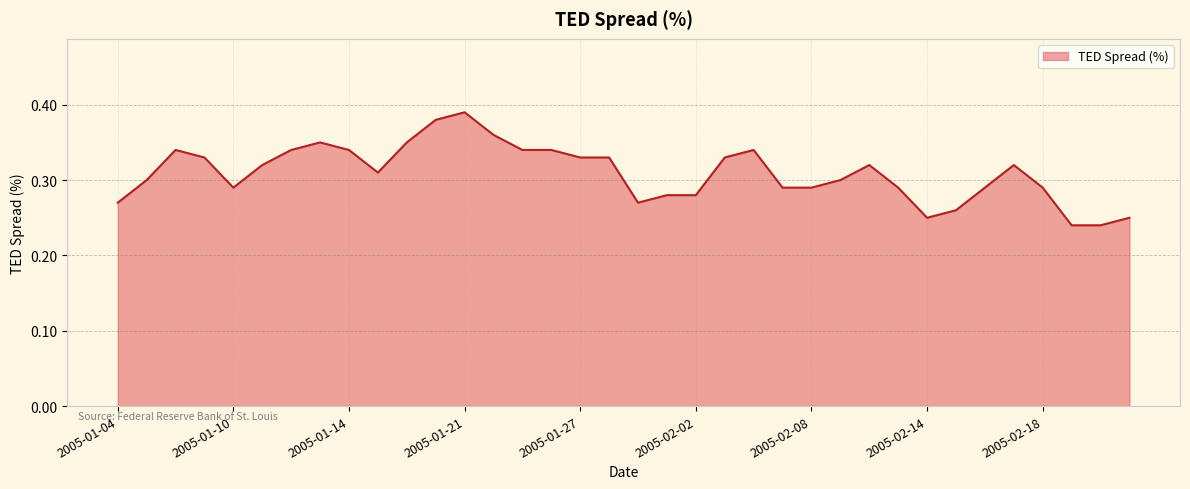

Count the values in the range 0 to 1.

36